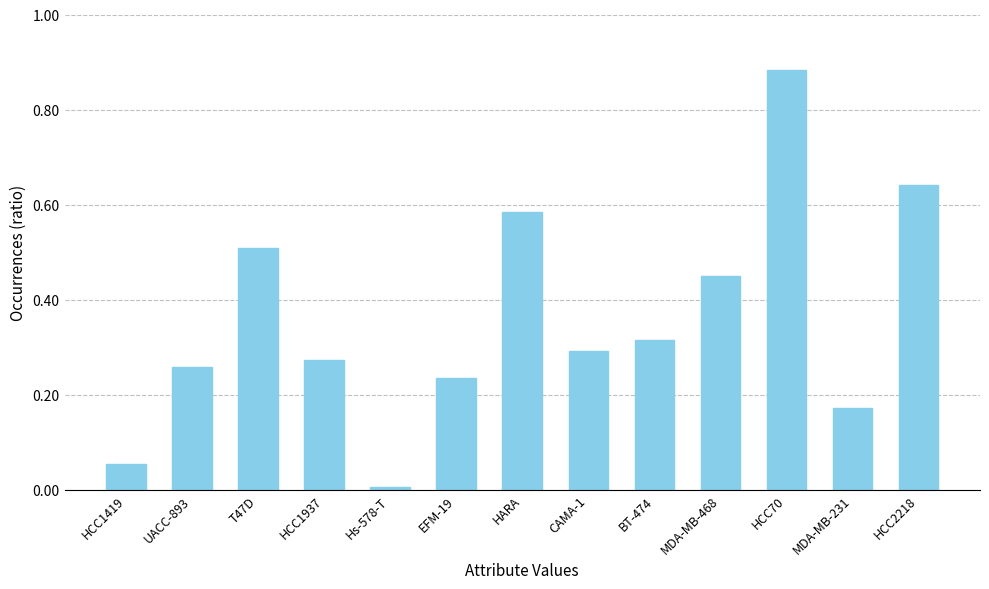

Rank the categories by value from highest to lowest.

HCC70, HCC2218, HARA, T47D, MDA-MB-468, BT-474, CAMA-1, HCC1937, UACC-893, EFM-19, MDA-MB-231, HCC1419, Hs-578-T